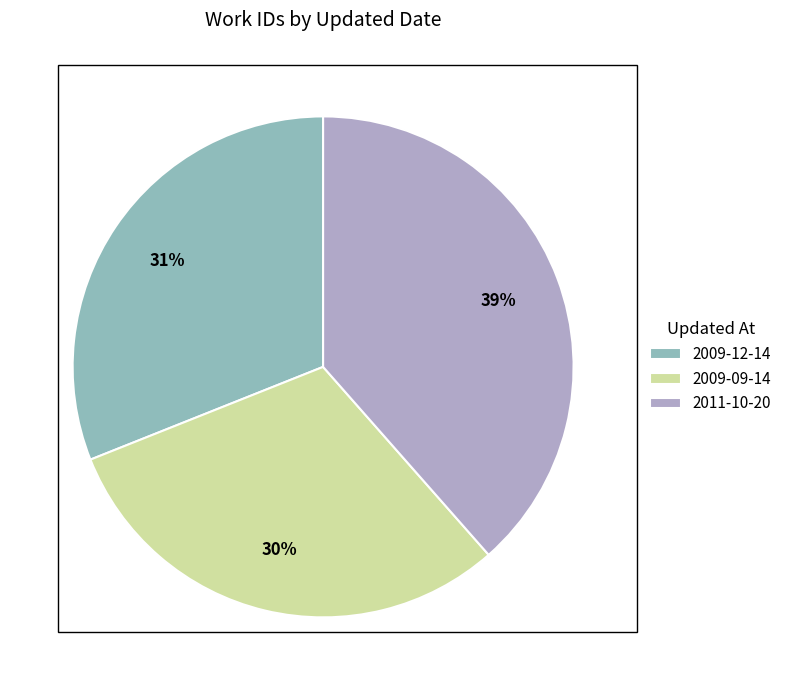

Is there a majority slice in this chart?

No